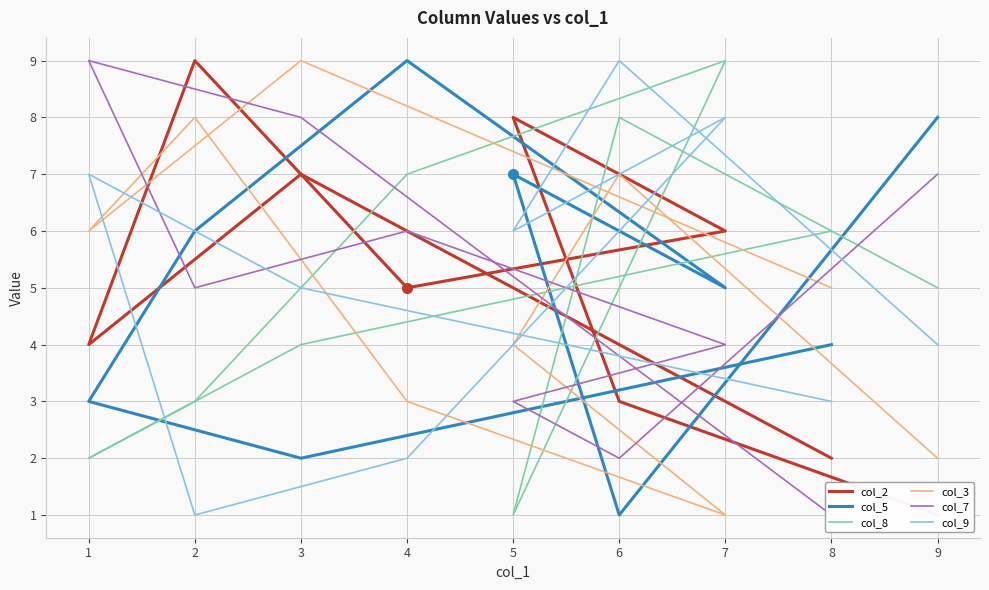

What is the difference between the second highest and minimum values in the col_9 series?

7